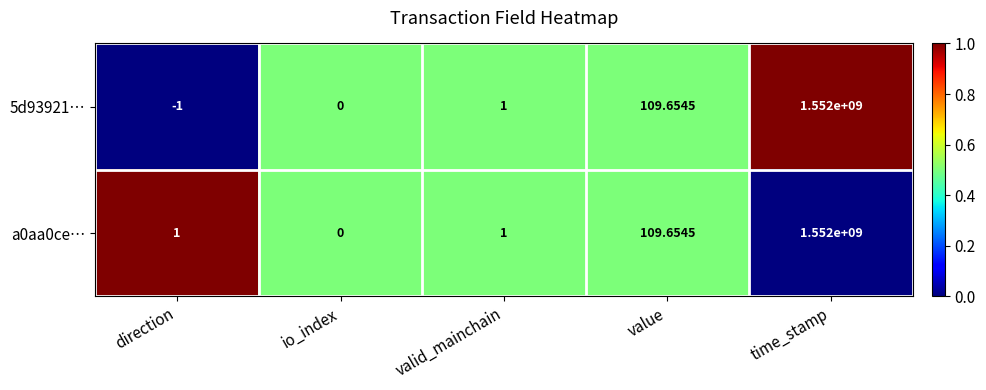

At which category is the sum across all series the highest?

time_stamp